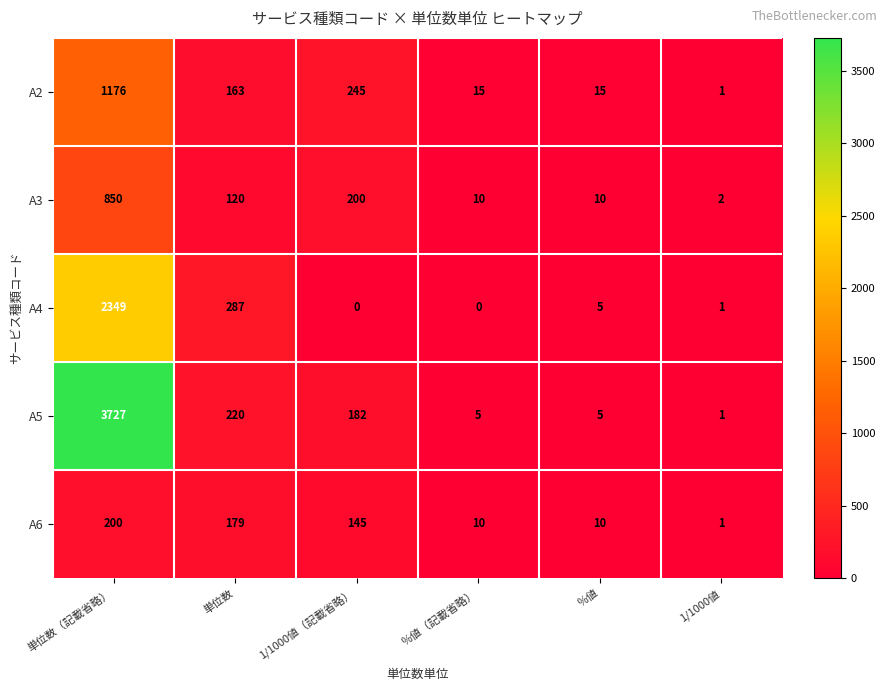

List the series in order of their peak value, highest first.

A5, A4, A2, A3, A6